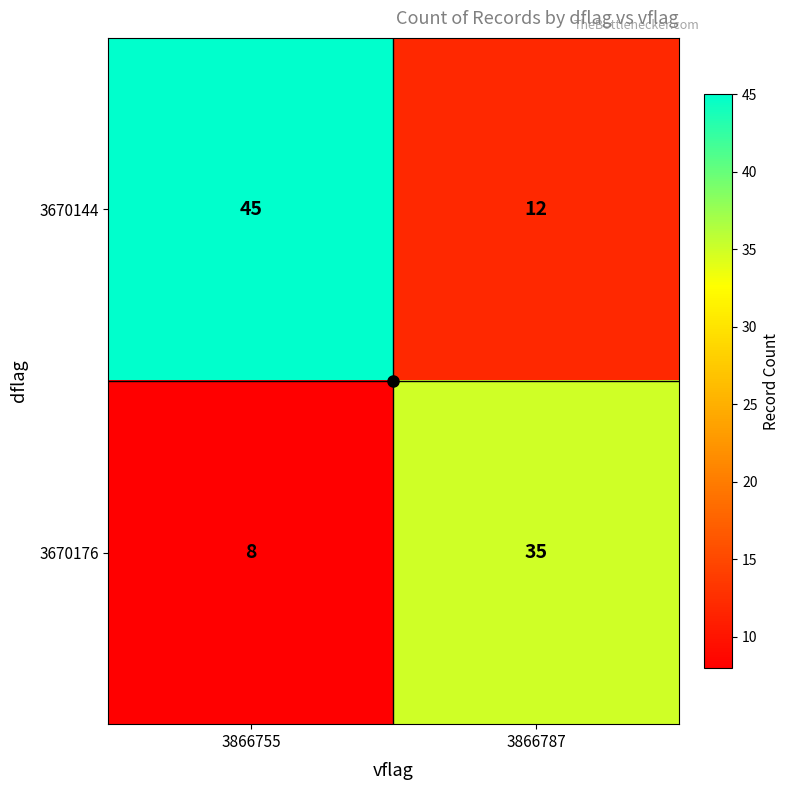

What is the minimum value for 3670144?

12